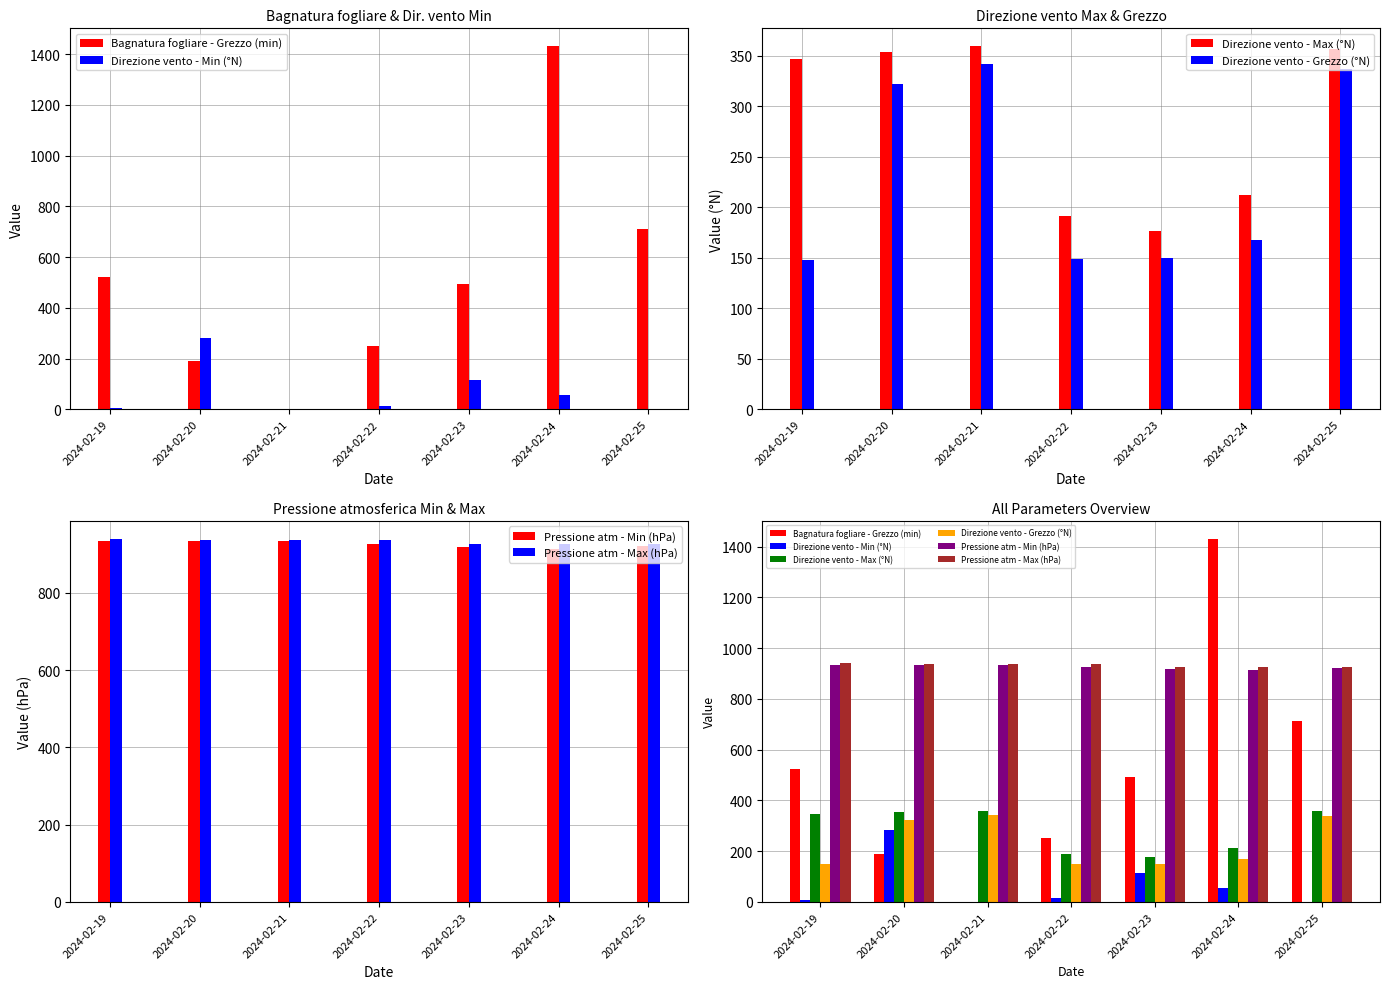

At which label does Bagnatura fogliare - Grezzo (min) first exceed 494?

2024-02-19